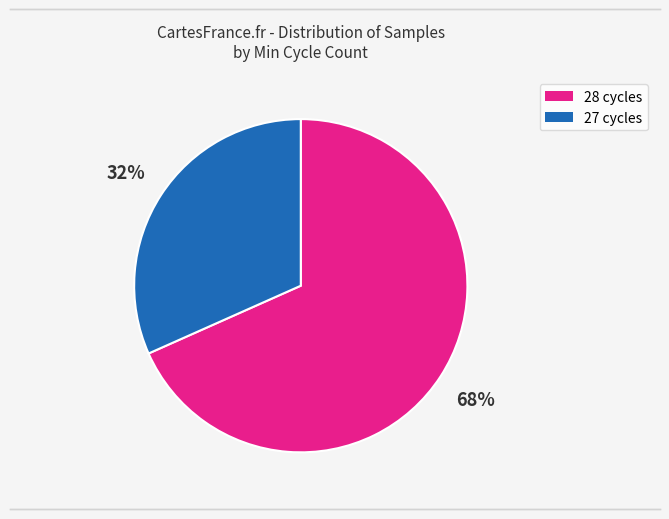

Is there a majority slice in this chart?

Yes